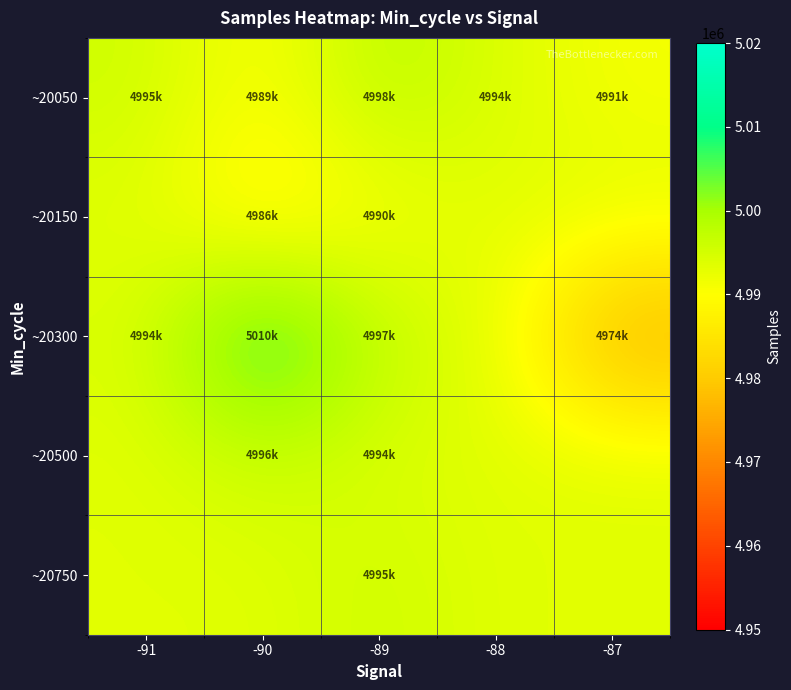

Reading left to right, what are all the values shown in this chart?

~20050: -91=4995621.0	-90=4989785.5	-89=4998160.6	-88=4994150.9	-87=4991050.9
~20150: -91=4993414.6	-90=4986332.5	-89=4990463.2	-88=4993414.6	-87=4993414.6
~20300: -91=4994212.0	-90=5010214.0	-89=4997188.5	-88=4993414.6	-87=4974638.0
~20500: -91=4993414.6	-90=4996202.5	-89=4994035.0	-88=4993414.6	-87=4993414.6
~20750: -91=4993414.6	-90=4993414.6	-89=4995750.0	-88=4993414.6	-87=4993414.6